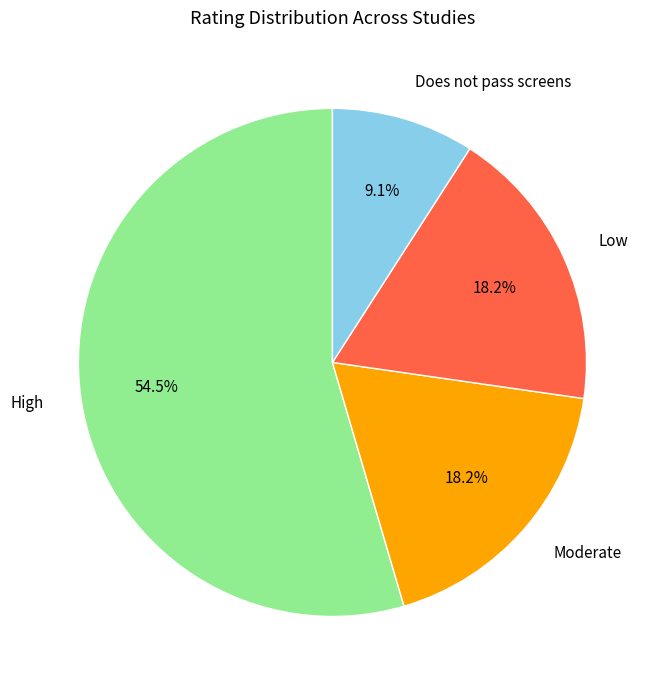

To the nearest percent, what is the difference between the largest and smallest slice percentages?

45%